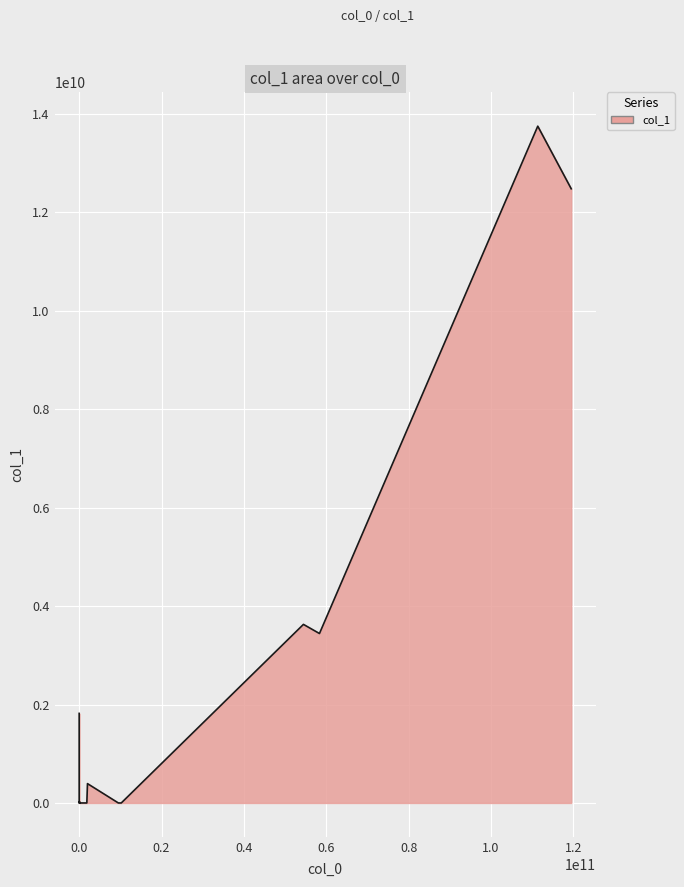

How many values are below 1467528?

10